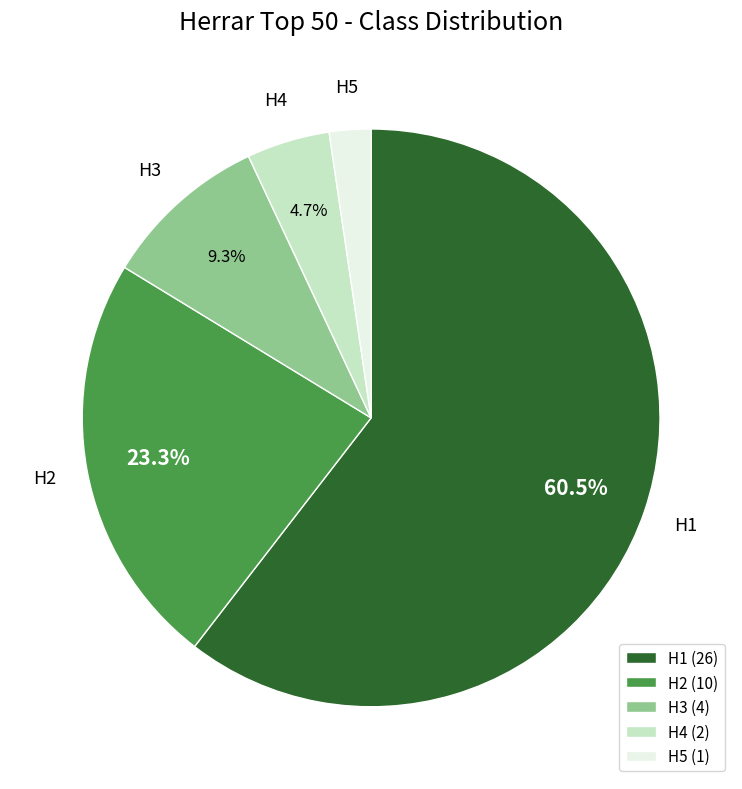

How many segments does this pie chart have?

5